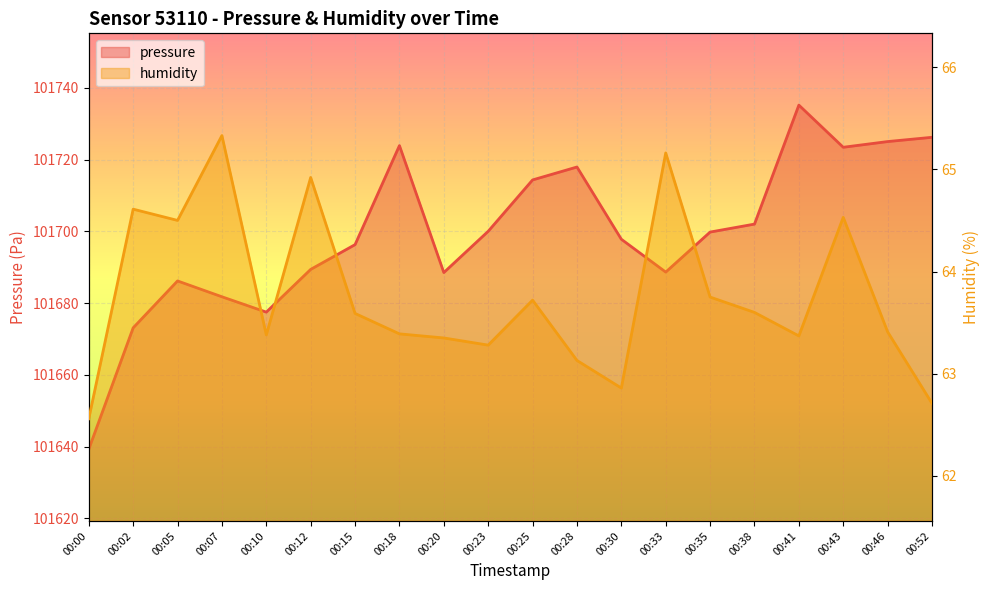

What is the value of the humidity point at the 19th from the left?

63.4